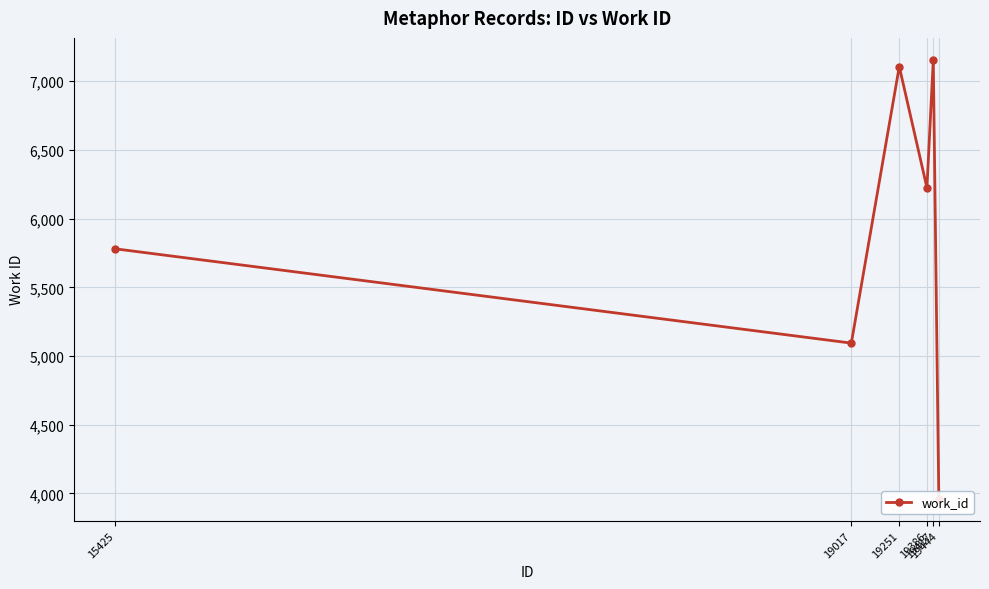

Which category has the lowest value across all series?

19444